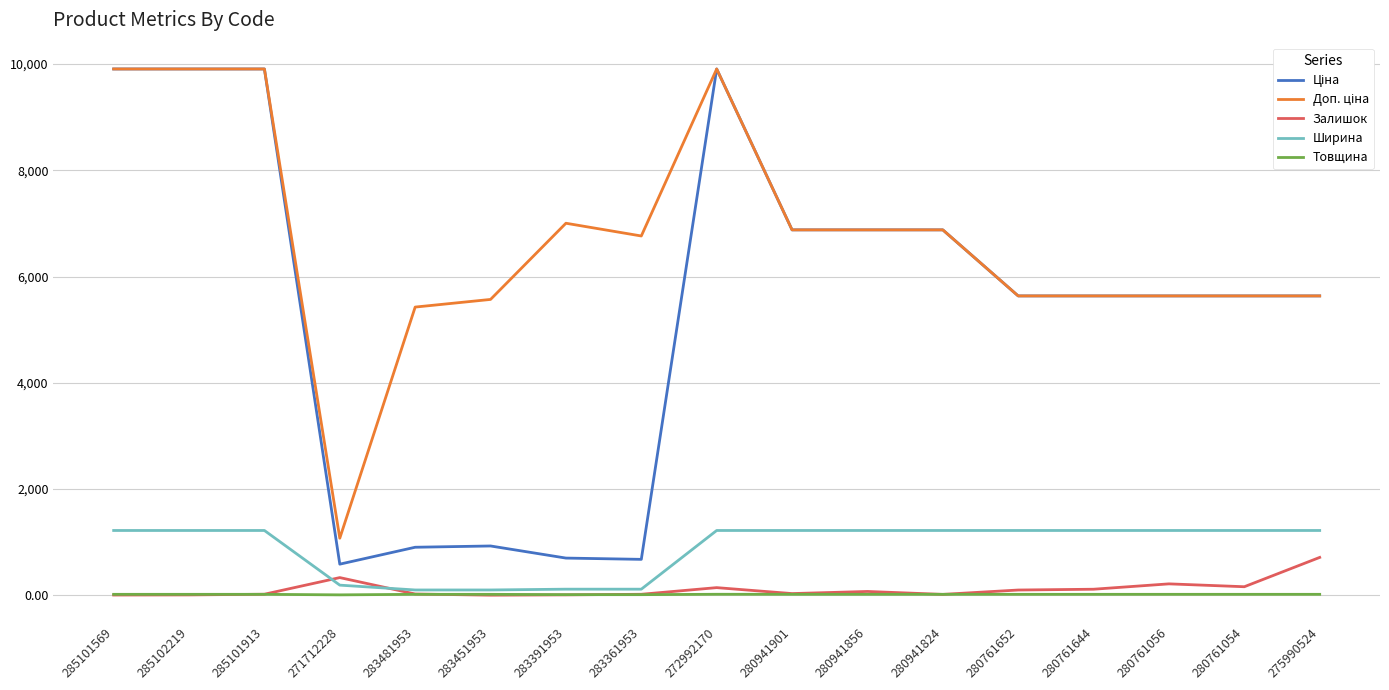

At which label is Залишок closest to 357?

271712228